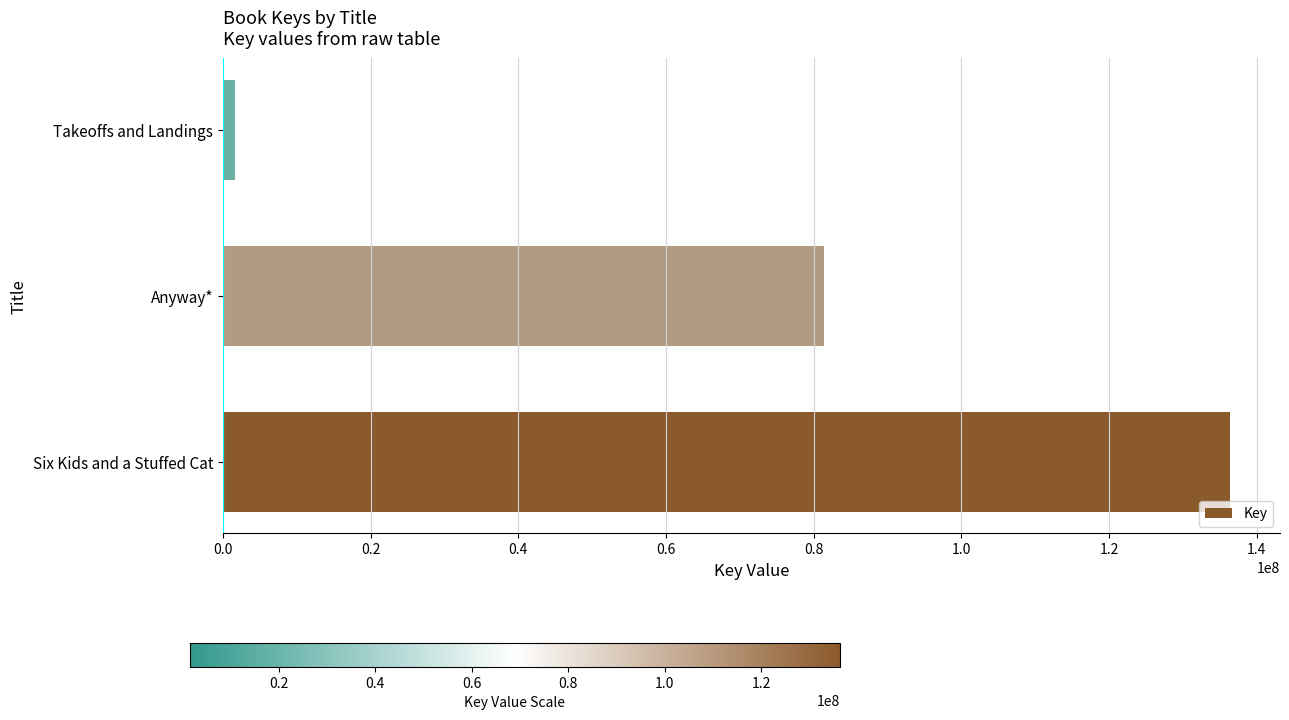

Reading bottom to top, what are all the values shown in this chart?

Six Kids and a Stuffed Cat=136319561	Anyway*=81398065	Takeoffs and Landings=1618398